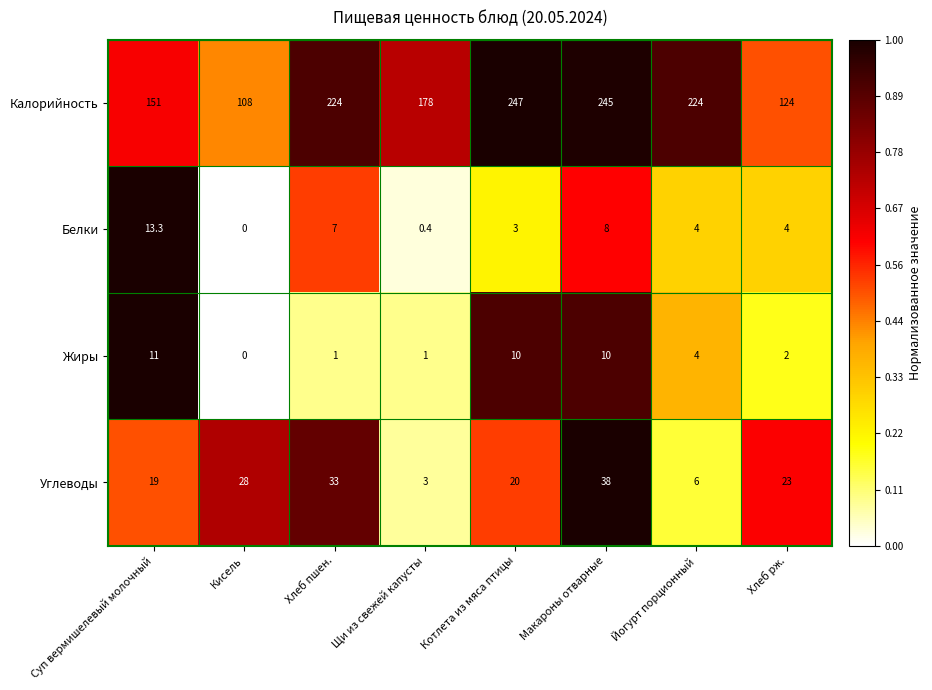

Between Хлеб пшен. and Щи из свежей капусты, which series saw the biggest shift?

Калорийность